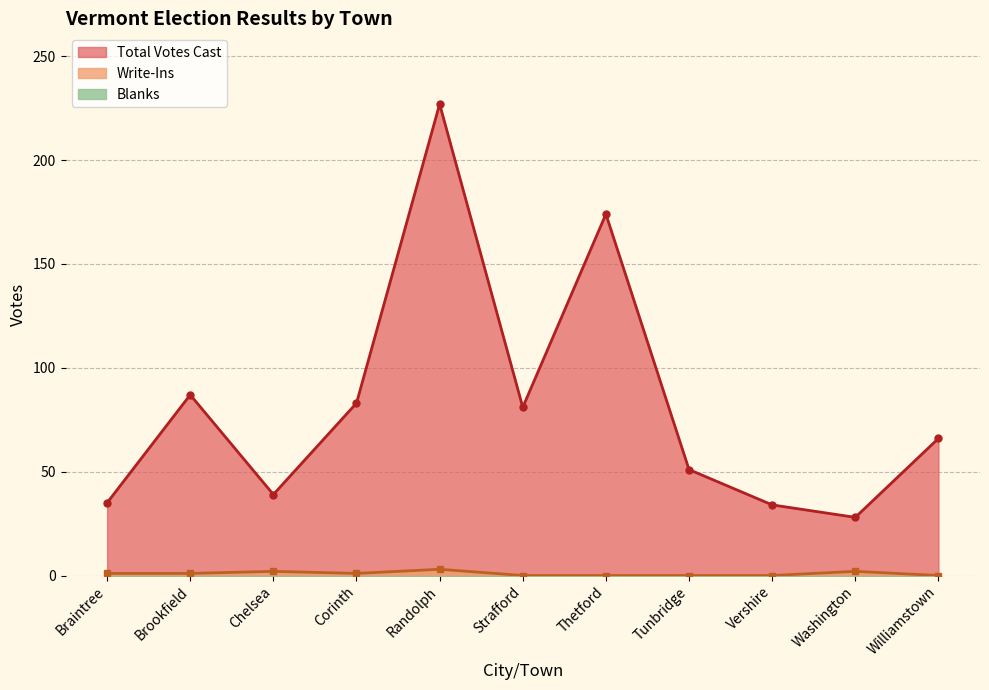

Reading left to right, what are all the values shown in this chart?

Total Votes Cast: Braintree=35	Brookfield=87	Chelsea=39	Corinth=83	Randolph=227	Strafford=81	Thetford=174	Tunbridge=51	Vershire=34	Washington=28	Williamstown=66
Write-Ins: Braintree=1	Brookfield=1	Chelsea=2	Corinth=1	Randolph=3	Strafford=0	Thetford=0	Tunbridge=0	Vershire=0	Washington=2	Williamstown=0